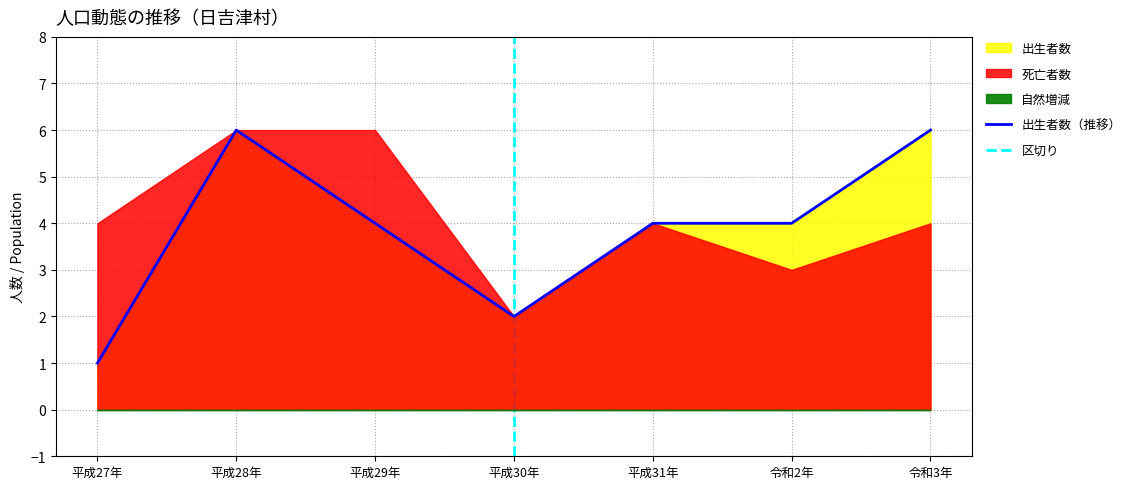

At which label does 出生者数（推移） reach its minimum?

平成27年